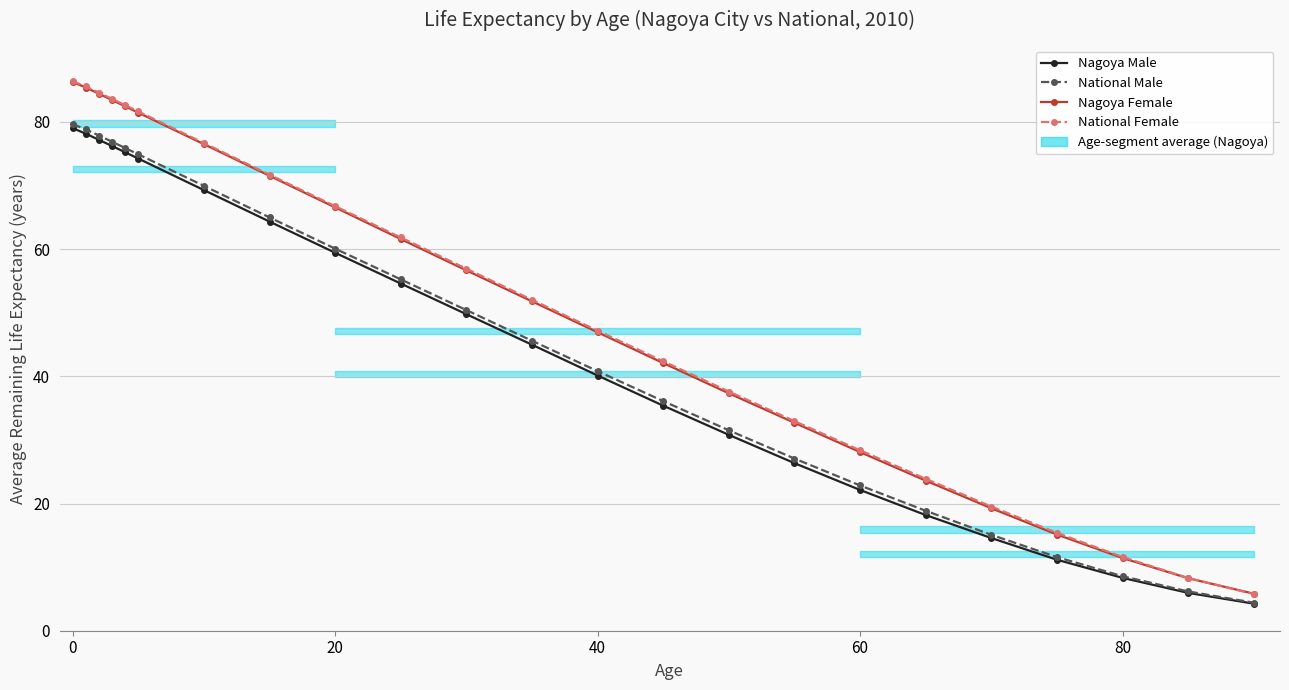

Which series has the widest spread of values?

National Female